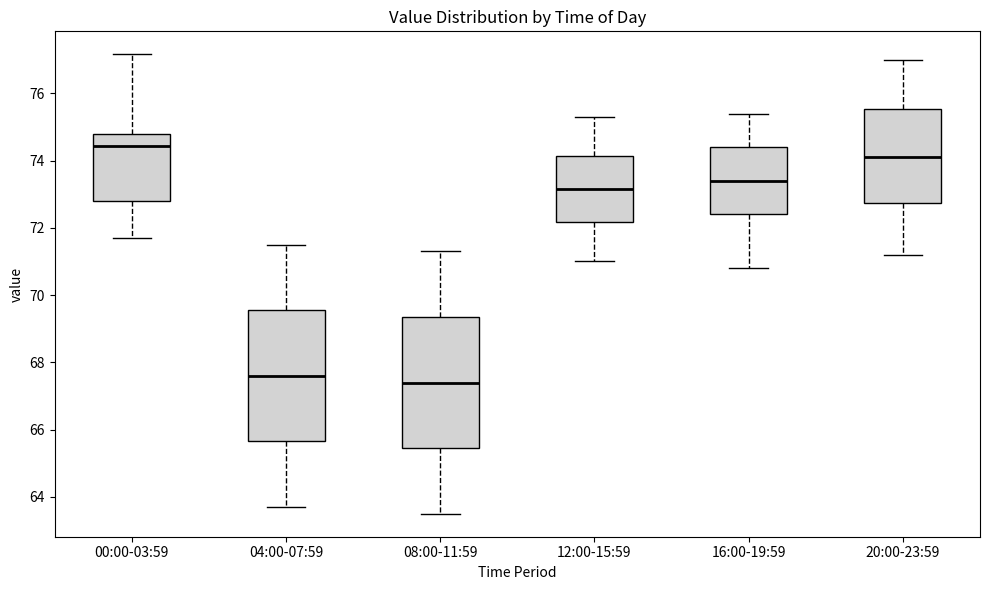

Reading left to right, read every box against the y-axis: the position of its median line, the range the box covers, and the ends of its whiskers. The values are not printed on the chart, so give them approximately, as read against the axis.

00:00-03:59: median 74.4, box 72.8 to 74.8, whiskers 71.6 to 77.2
04:00-07:59: median 67.6, box 65.6 to 69.6, whiskers 63.8 to 71.6
08:00-11:59: median 67.4, box 65.4 to 69.4, whiskers 63.6 to 71.4
12:00-15:59: median 73.2, box 72.2 to 74.2, whiskers 71.0 to 75.4
16:00-19:59: median 73.4, box 72.4 to 74.4, whiskers 70.8 to 75.4
20:00-23:59: median 74.2, box 72.8 to 75.6, whiskers 71.2 to 77.0